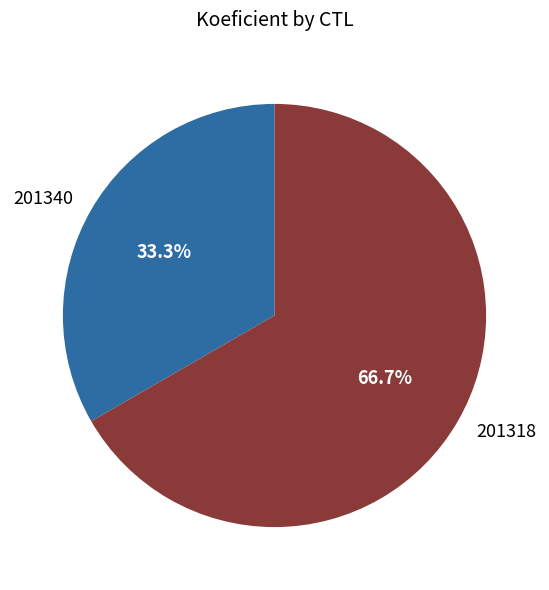

Is there a majority slice in this chart?

Yes